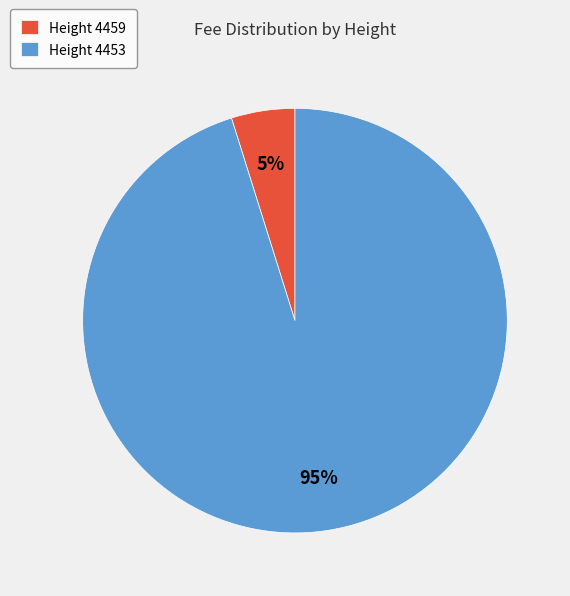

Rank the categories by value from lowest to highest.

Height 4459, Height 4453